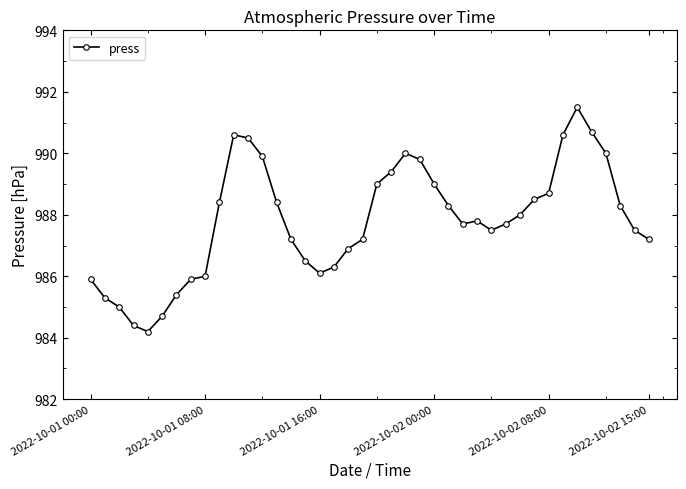

Does the chart display data point markers on the line(s)?

Yes